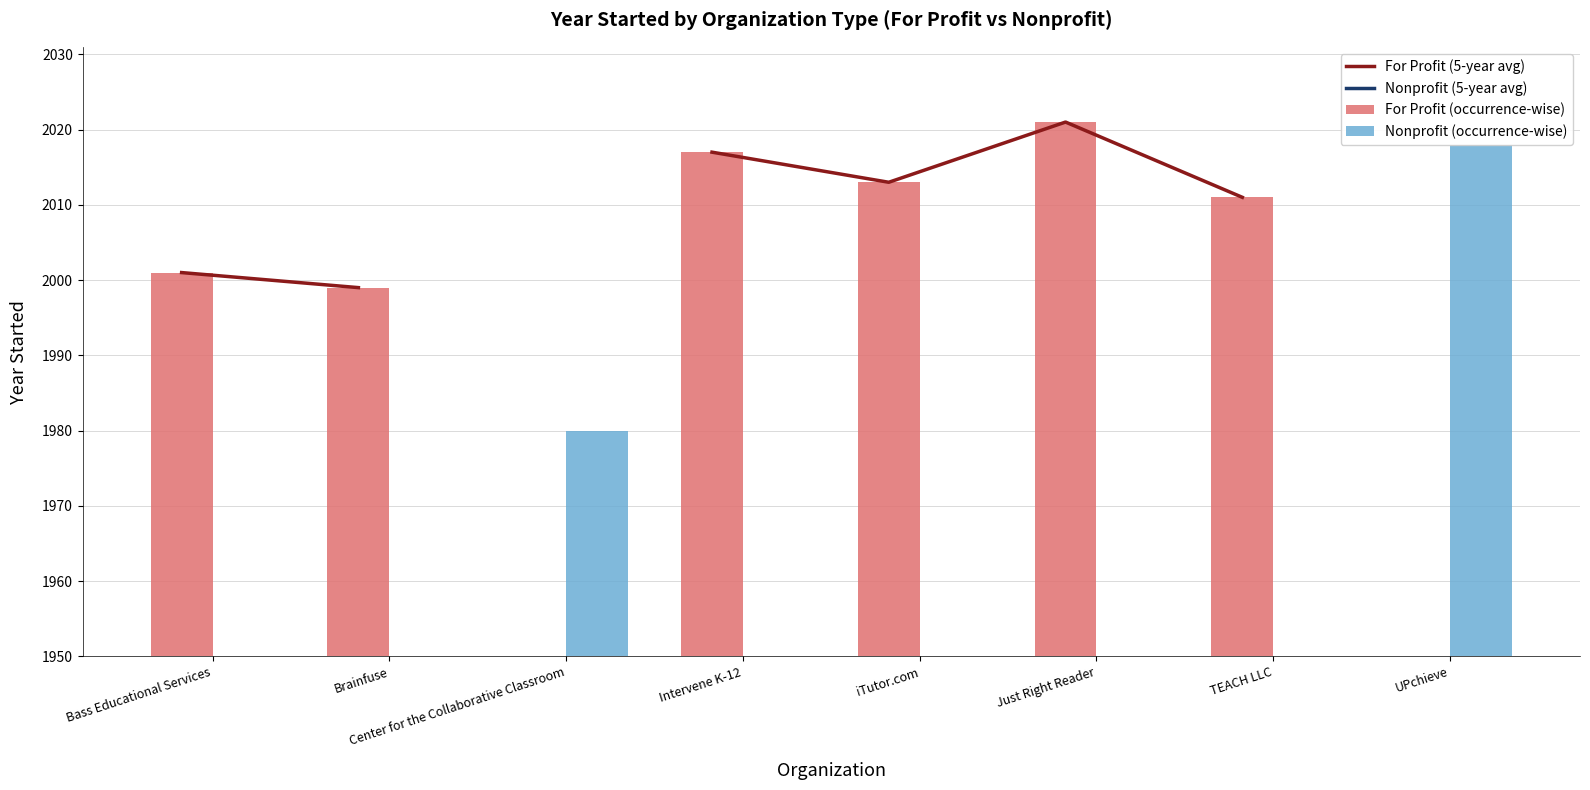

What is the label of the 7th bar from the right?

Brainfuse